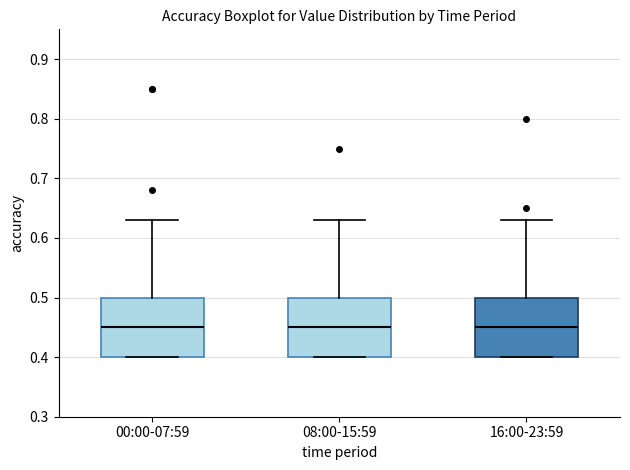

Reading left to right, transcribe this box plot: for each box, give where its median line is, the range the box spans, and where its two whiskers end, as read against the y-axis. The values are not printed on the chart, so give them approximately, as read against the axis.

00:00-07:59: median 0.45, box 0.40 to 0.50, whiskers 0.40 to 0.63
08:00-15:59: median 0.45, box 0.40 to 0.50, whiskers 0.40 to 0.63
16:00-23:59: median 0.45, box 0.40 to 0.50, whiskers 0.40 to 0.63